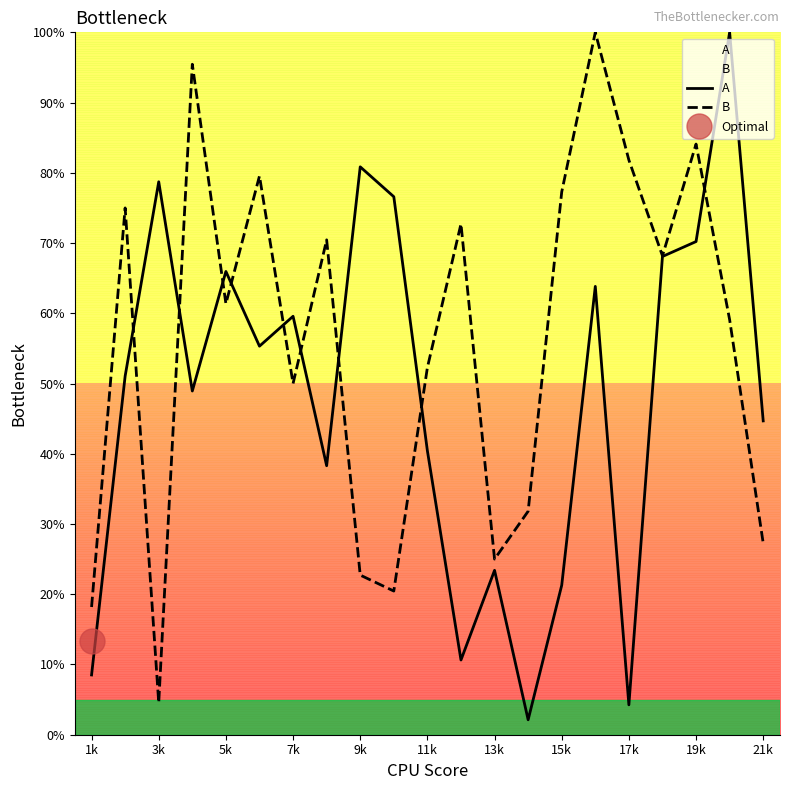

What is the highest value of the A series?

100.0